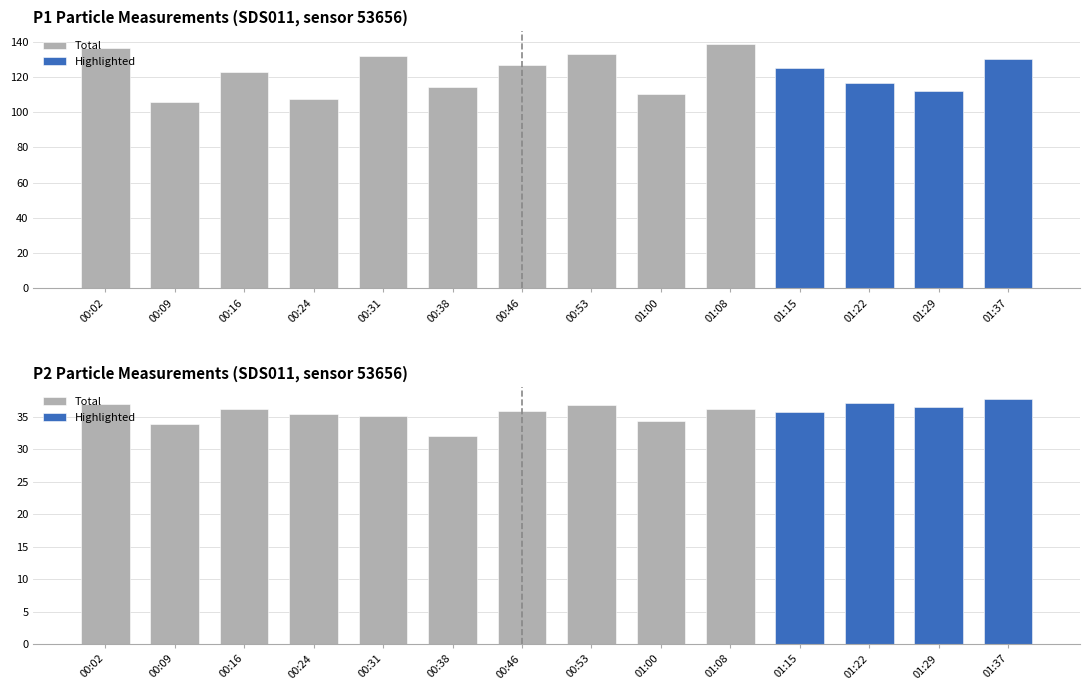

The Highlighted series shows -21.6 at 00:31. True or false?

False